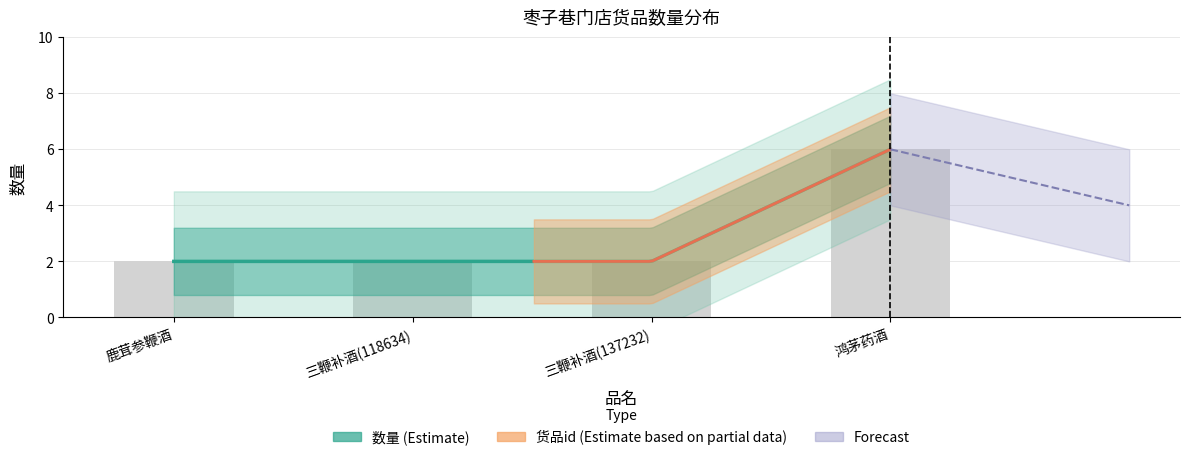

Is it true that the value at 鹿茸参鞭酒 is 3?

False